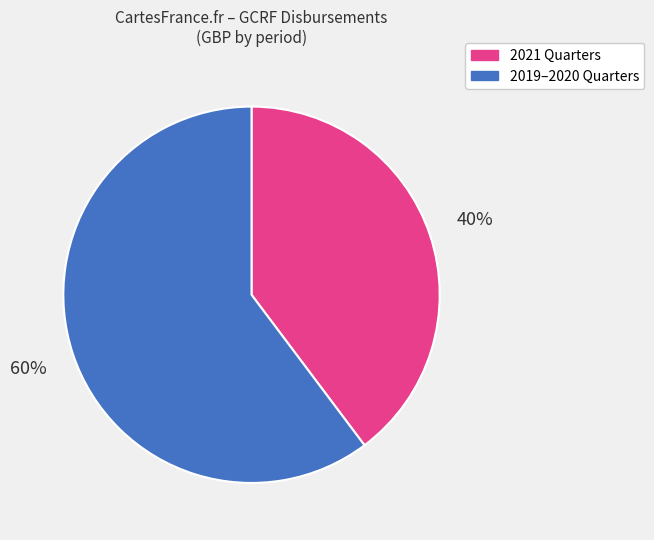

To the nearest percent, what is the average slice percentage?

50%